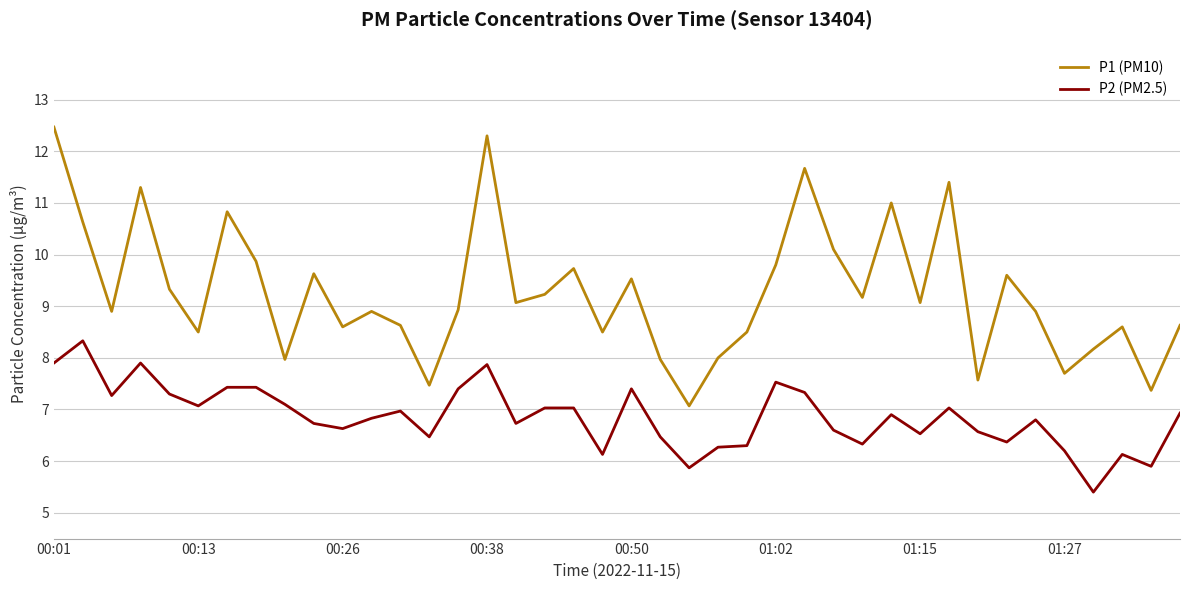

How many lines are shown in the chart?

2